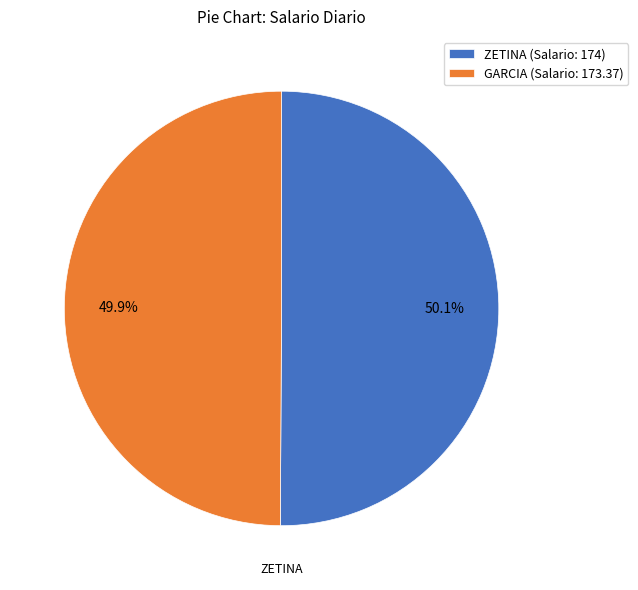

Is there any slice that represents more than half of the pie?

Yes